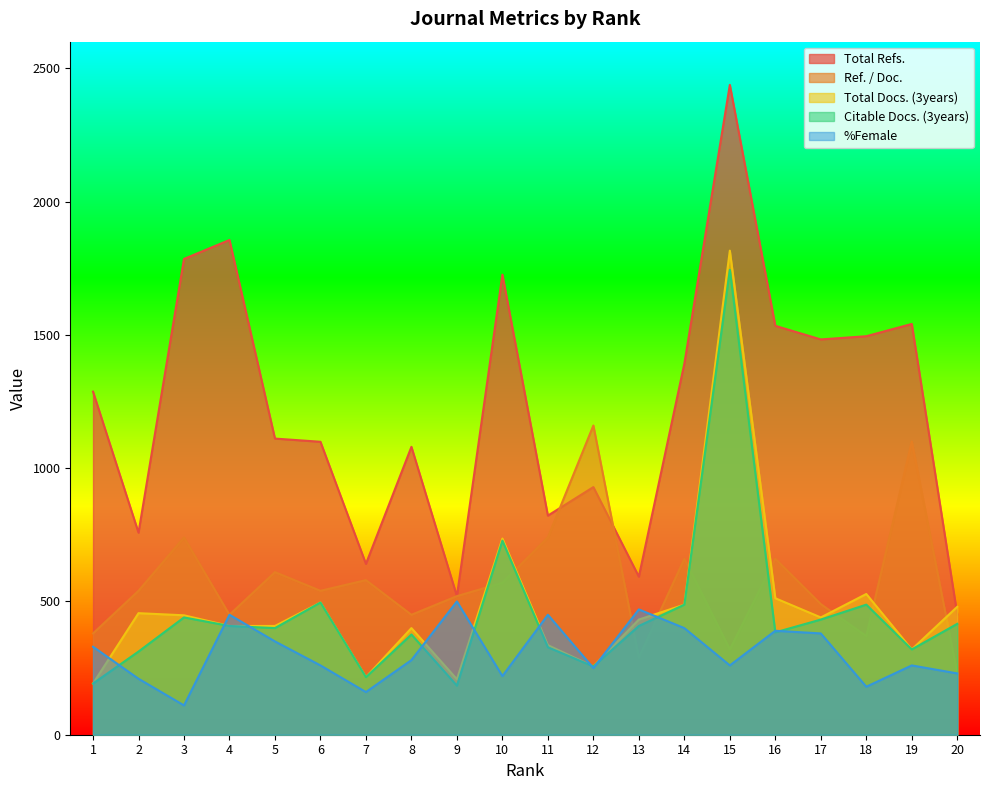

Rank the categories by %Female value from lowest to highest.

3, 7, 18, 2, 10, 20, 12, 6, 15, 19, 8, 1, 5, 17, 16, 14, 4, 11, 13, 9